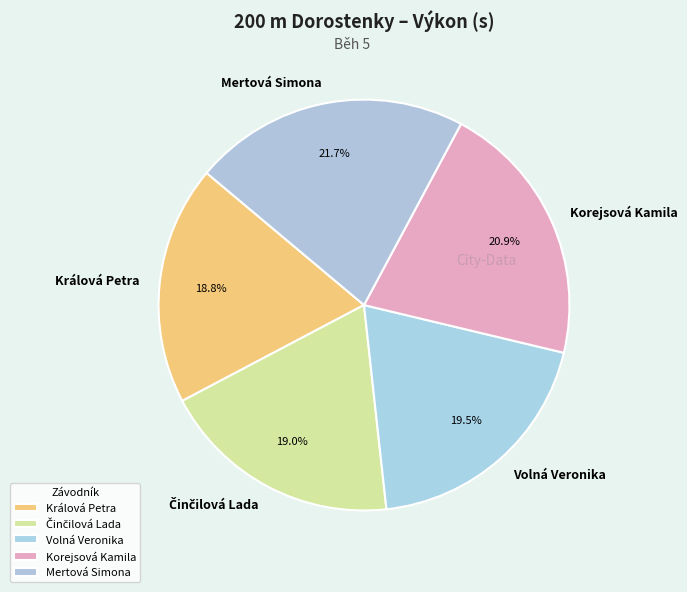

Is there any slice that represents more than half of the pie?

No